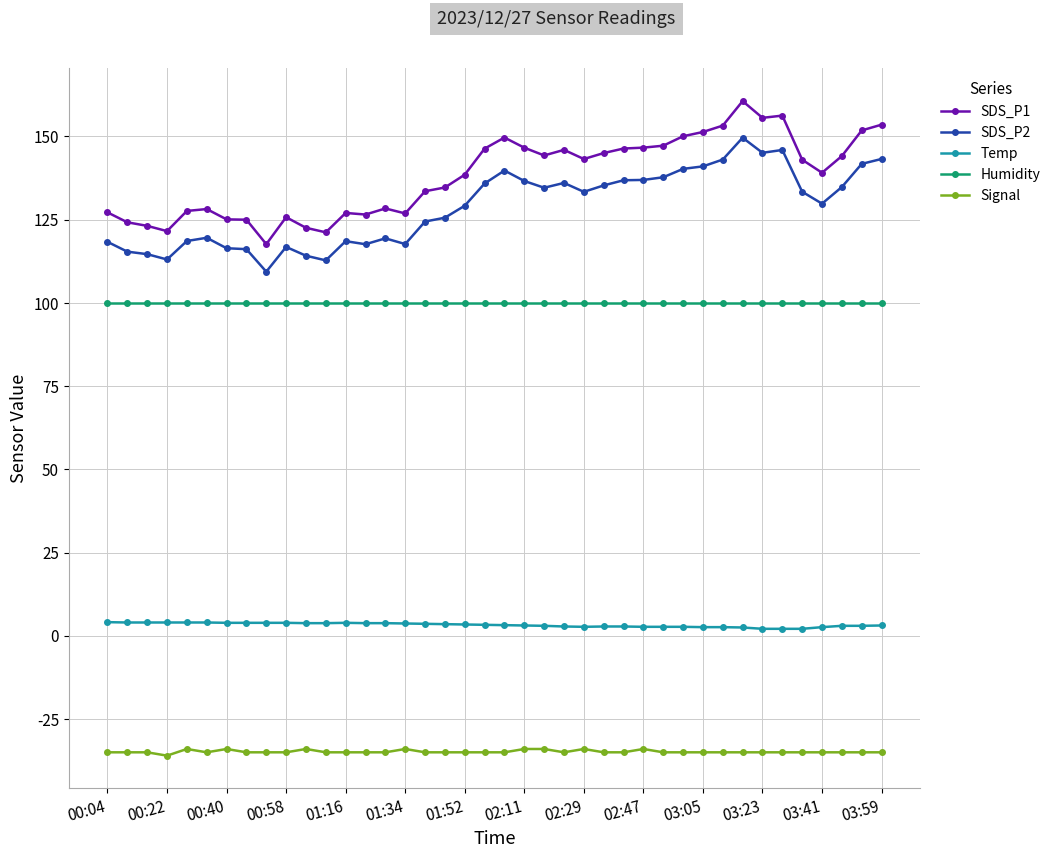

What is the lowest value of the Signal series?

-36.0